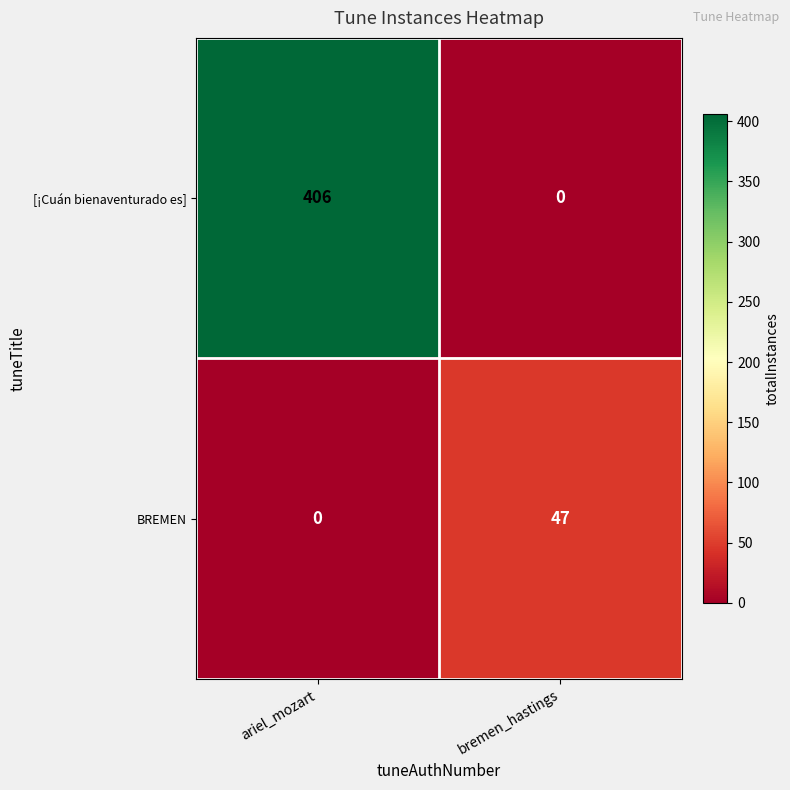

What is the total value across all series at ariel_mozart?

406